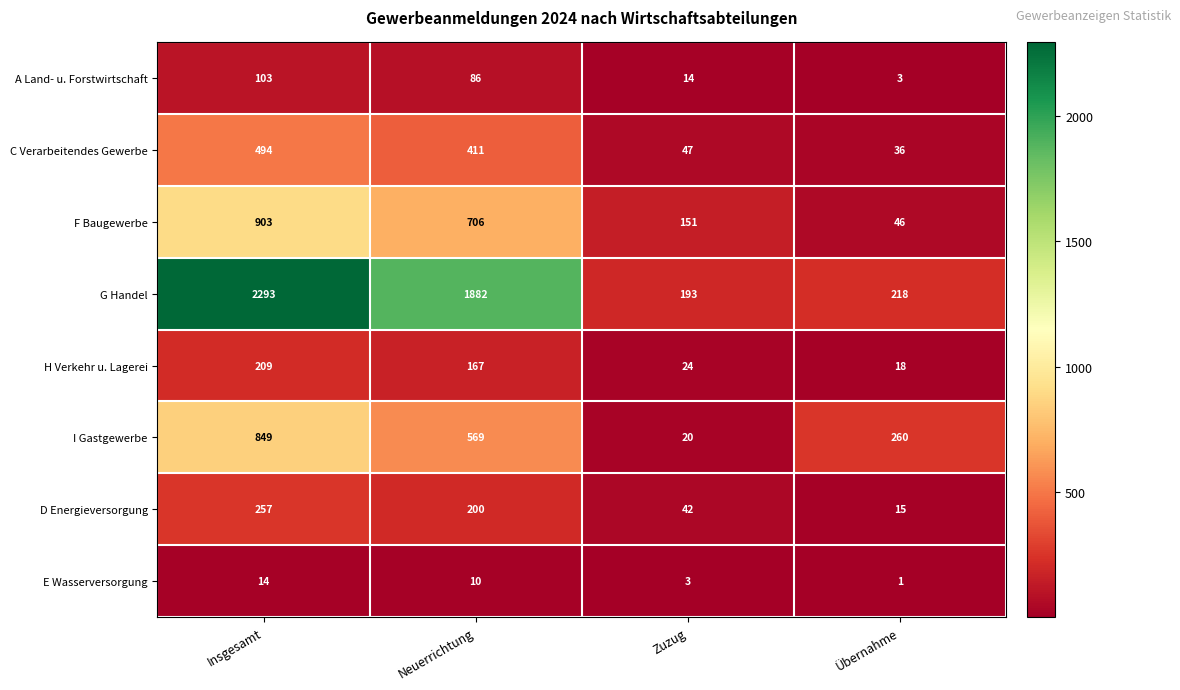

The value of F Baugewerbe at Neuerrichtung is 965. True or false?

False